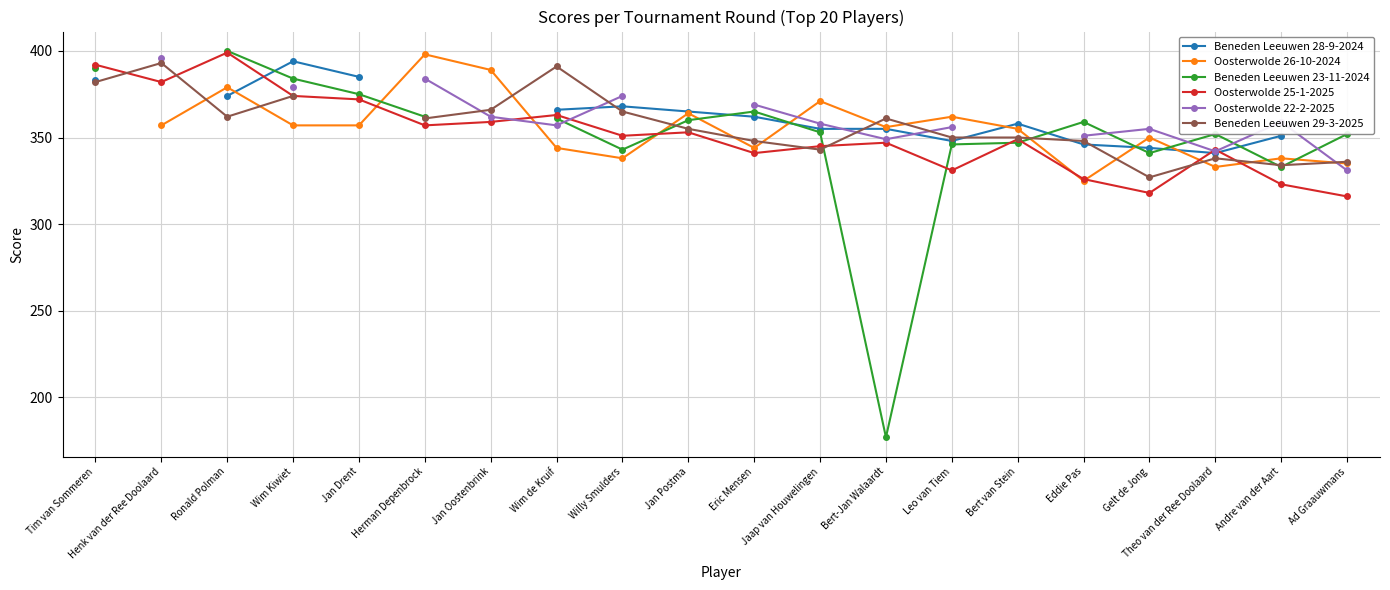

What is the minimum value for Oosterwolde 25-1-2025?

316